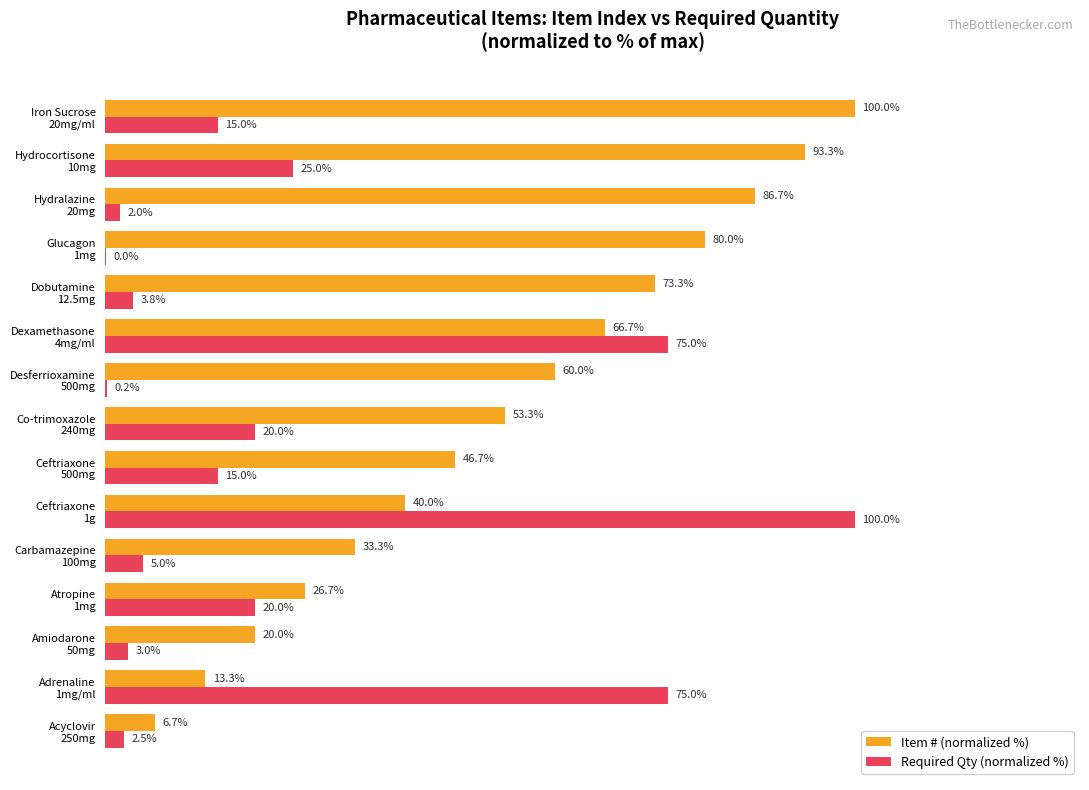

Which series has the largest total across all categories?

Item # (normalized %)